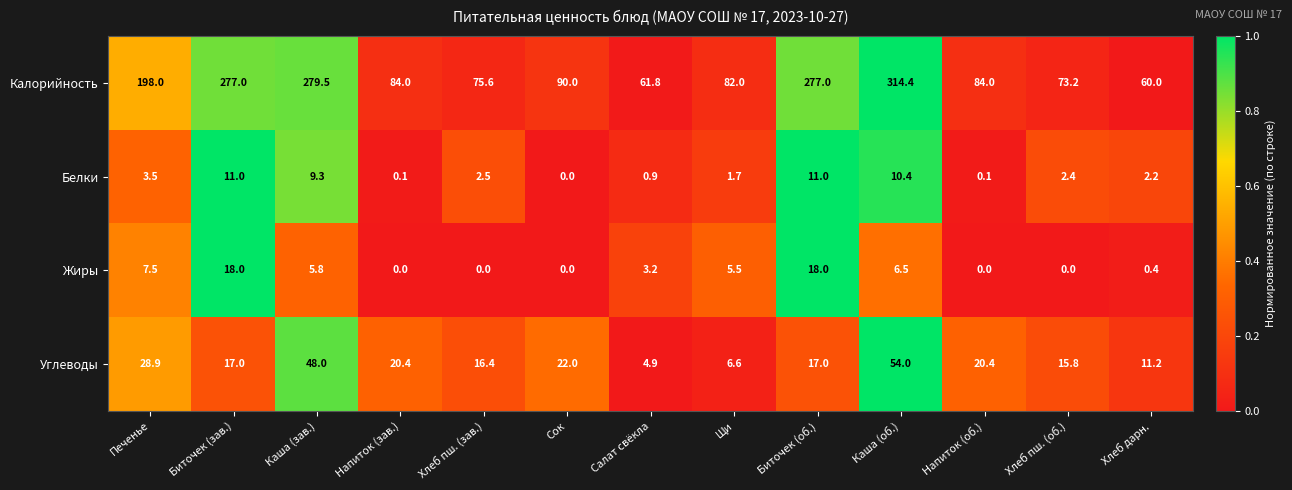

How many categories are shown in the chart?

13